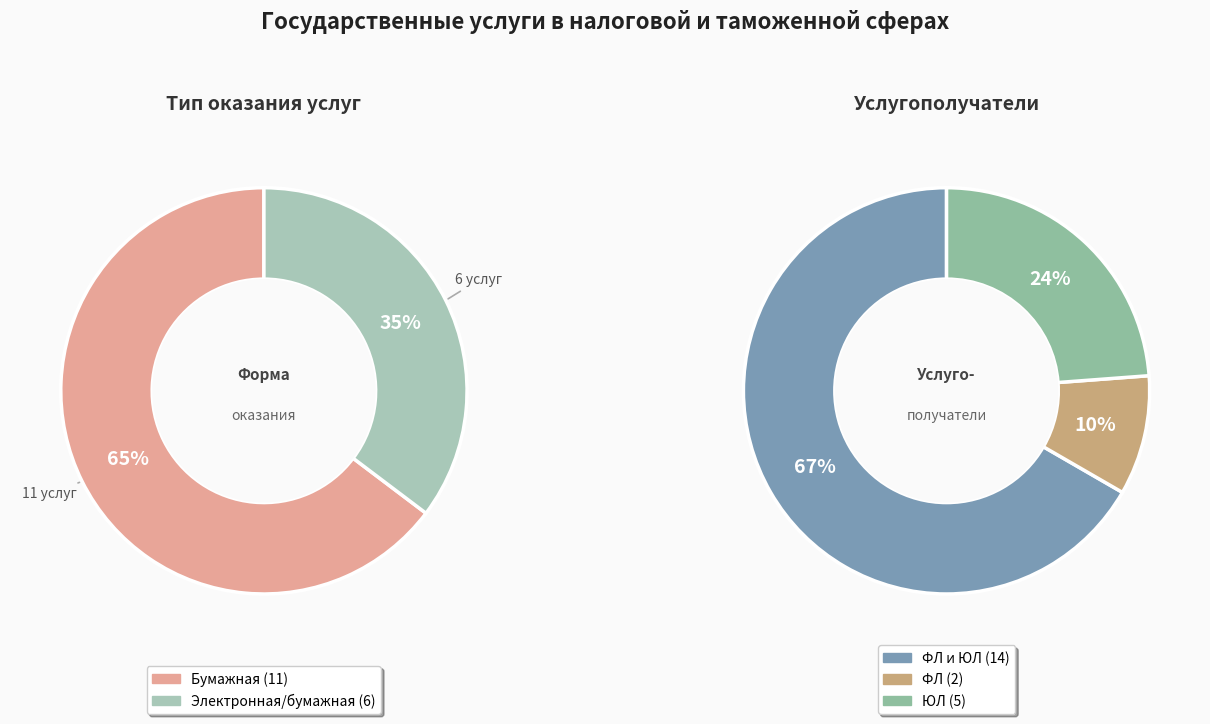

To the nearest percent, what is the difference between the largest and smallest slice percentages?

29%